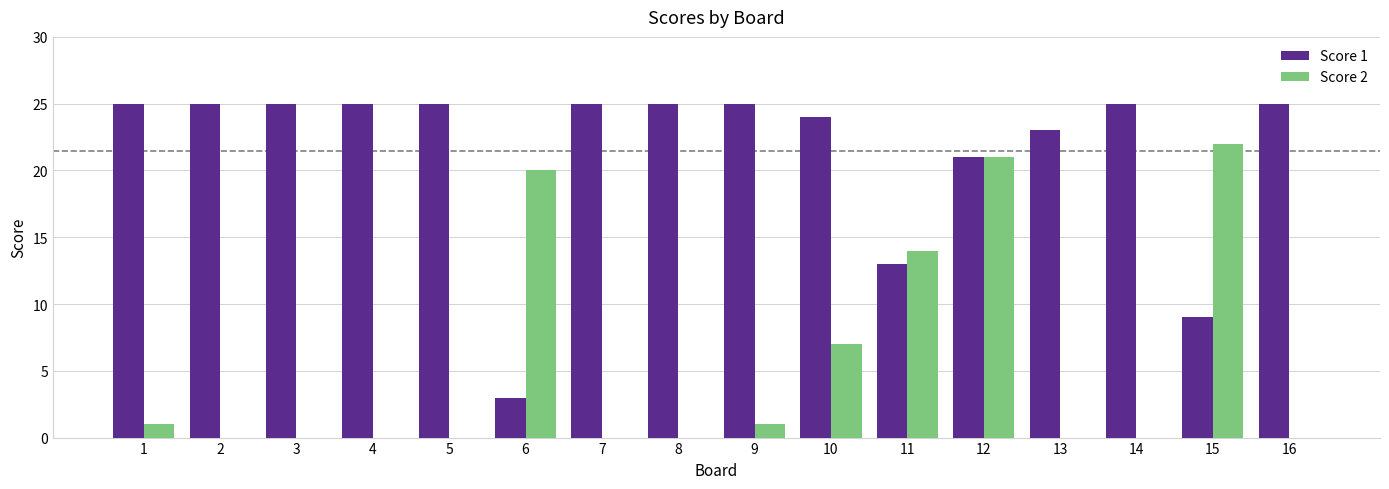

Between 7 and 12, which series saw the biggest shift?

Score 2